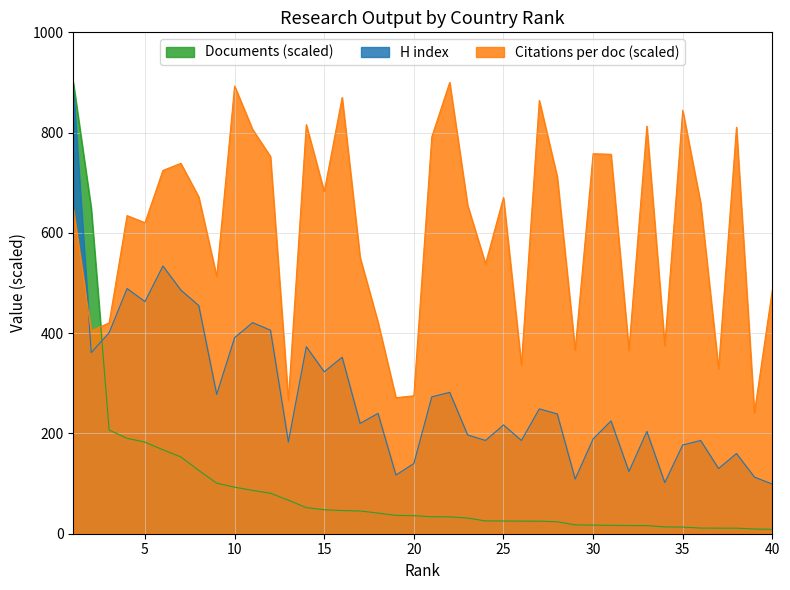

Which series has the largest total across all categories?

Citations per doc (scaled)